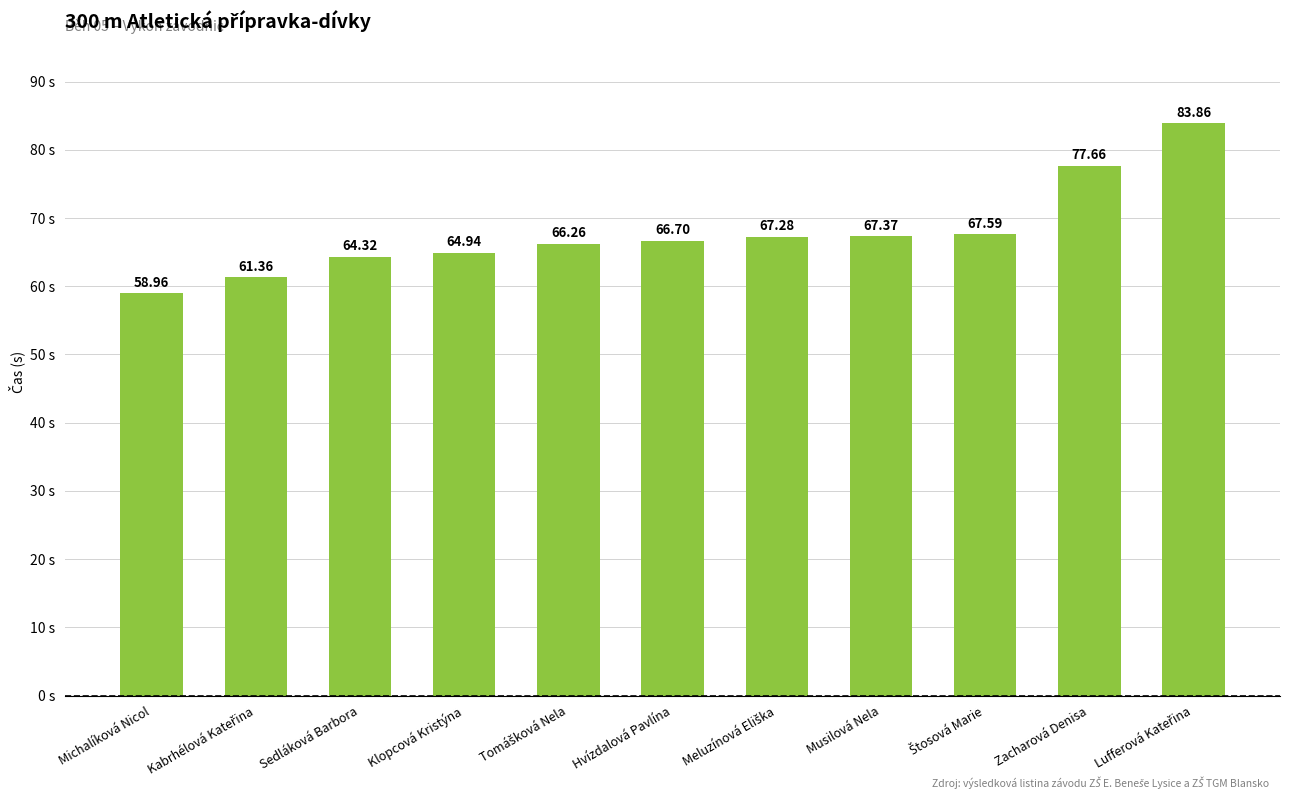

Which label corresponds to the smallest value in the chart?

Michalíková Nicol